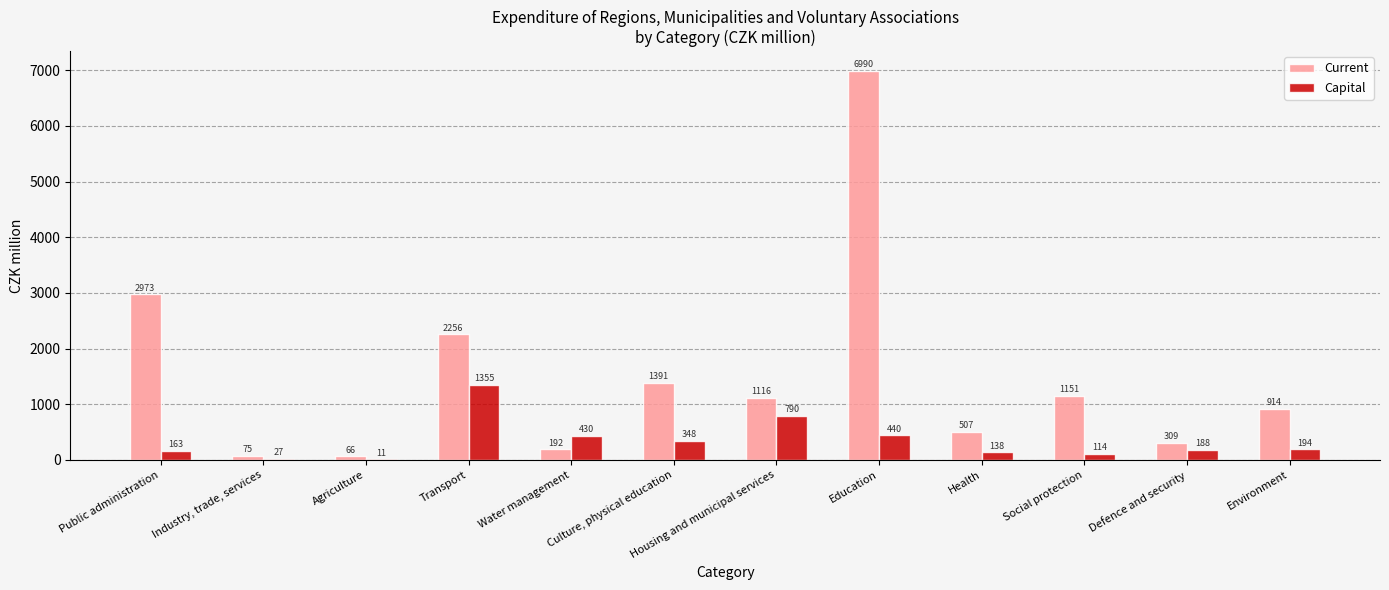

Which series has the widest spread of values?

Current